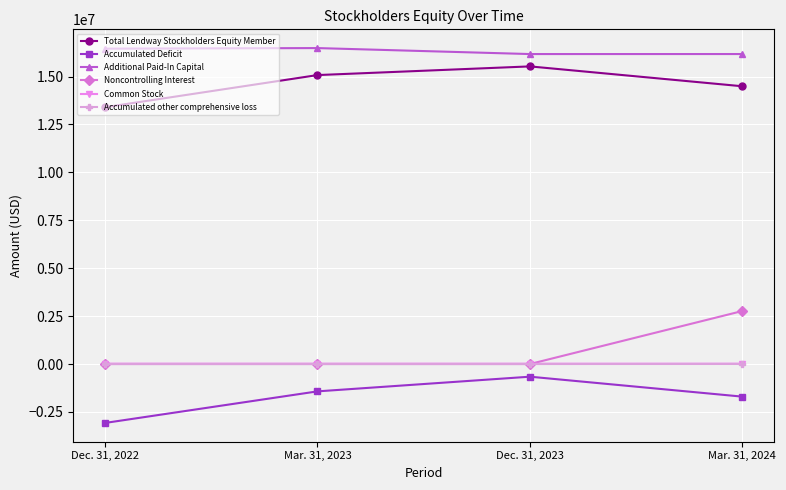

Is the value of Accumulated Deficit at Mar. 31, 2024 greater than the value of Common Stock at Mar. 31, 2023?

No